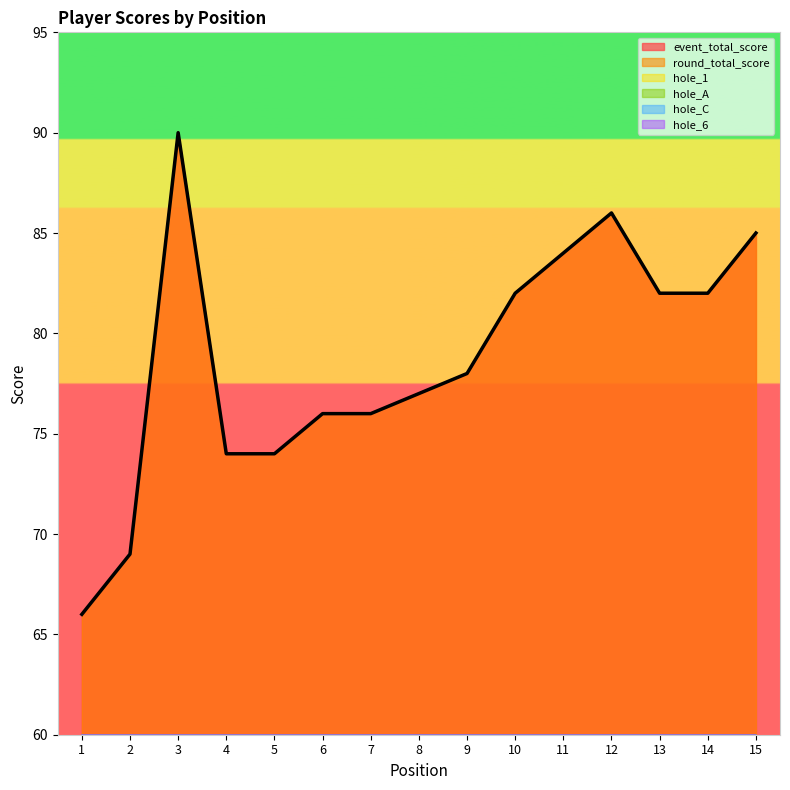

At which category is the sum across all series the highest?

3